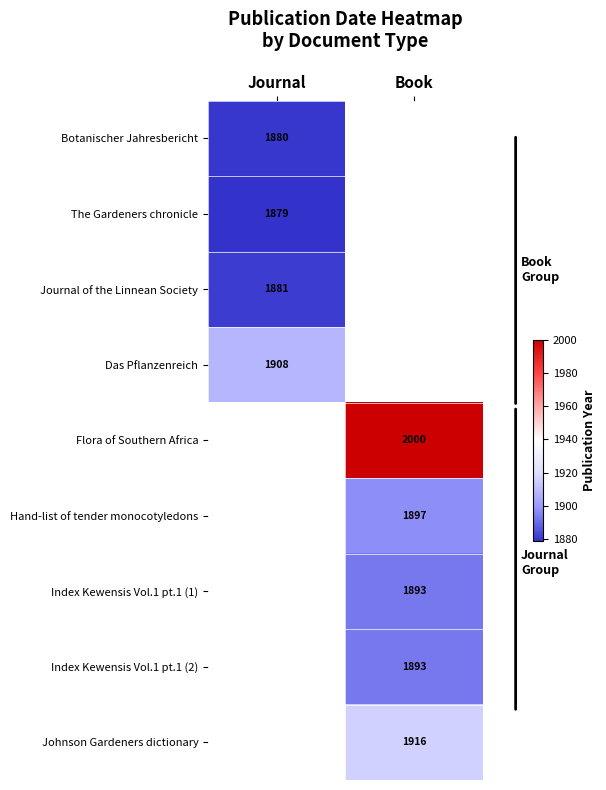

The Index Kewensis Vol.1 pt.1 (2) series shows 1893 at Book. True or false?

True